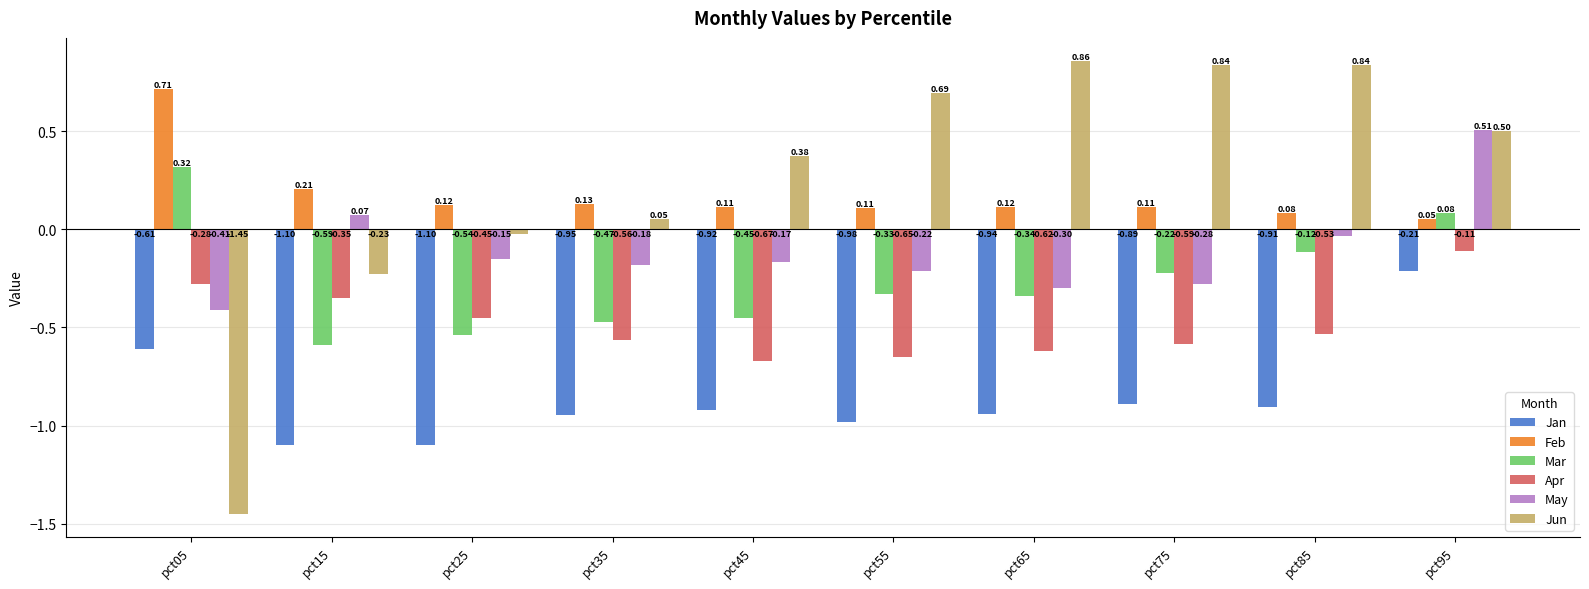

What is the difference between the maximum and second lowest values in the Jun series?

1.1